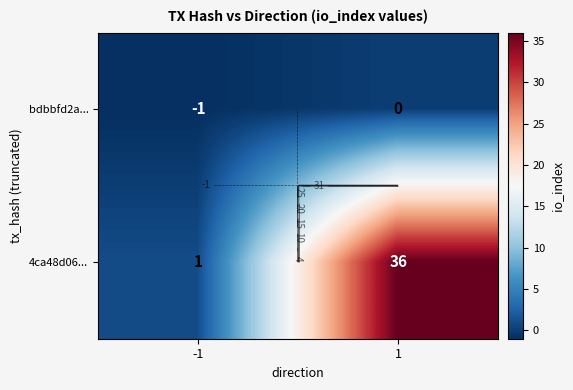

The value of bdbbfd2a... at -1 is -2. True or false?

False